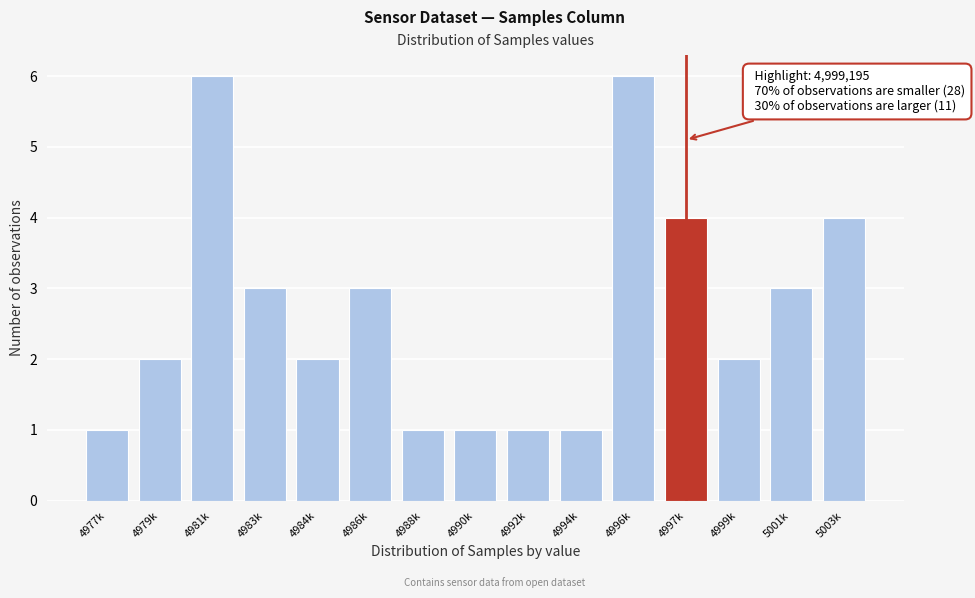

Reading left to right, transcribe all the data shown in this chart.

4977k=1	4979k=2	4981k=6	4983k=3	4984k=2	4986k=3	4988k=1	4990k=1	4992k=1	4994k=1	4996k=6	4997k=4	4999k=2	5001k=3	5003k=4